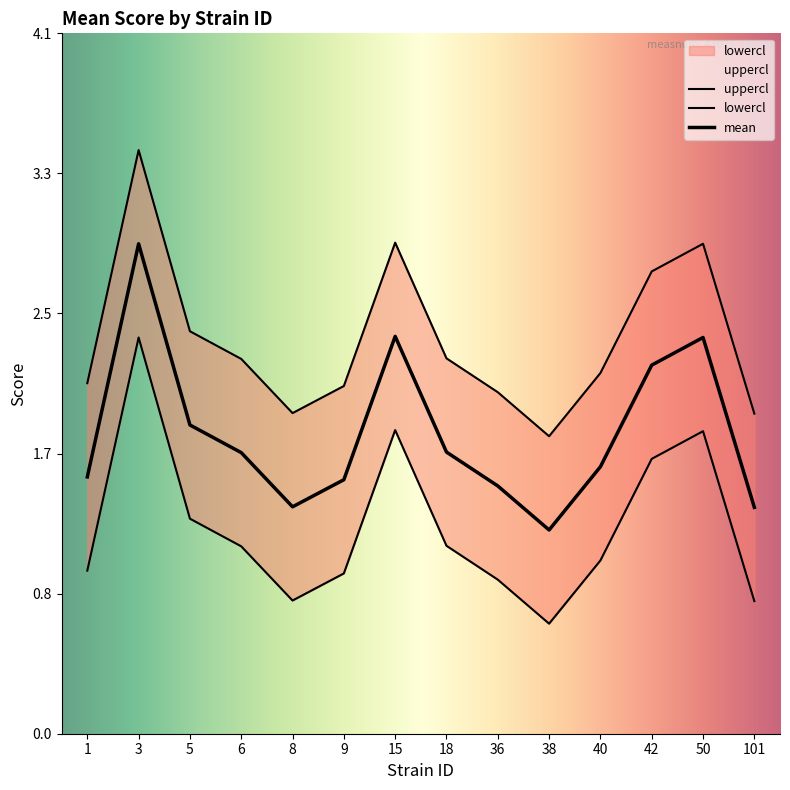

What is the total value across all series at 40?

4.7